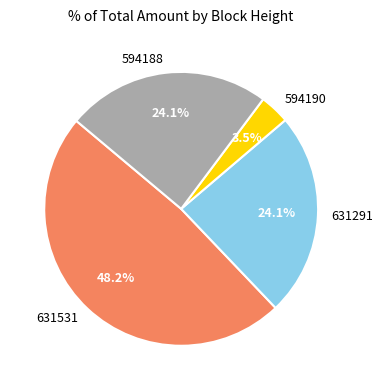

Which has a higher value, 631291 or 594190?

631291